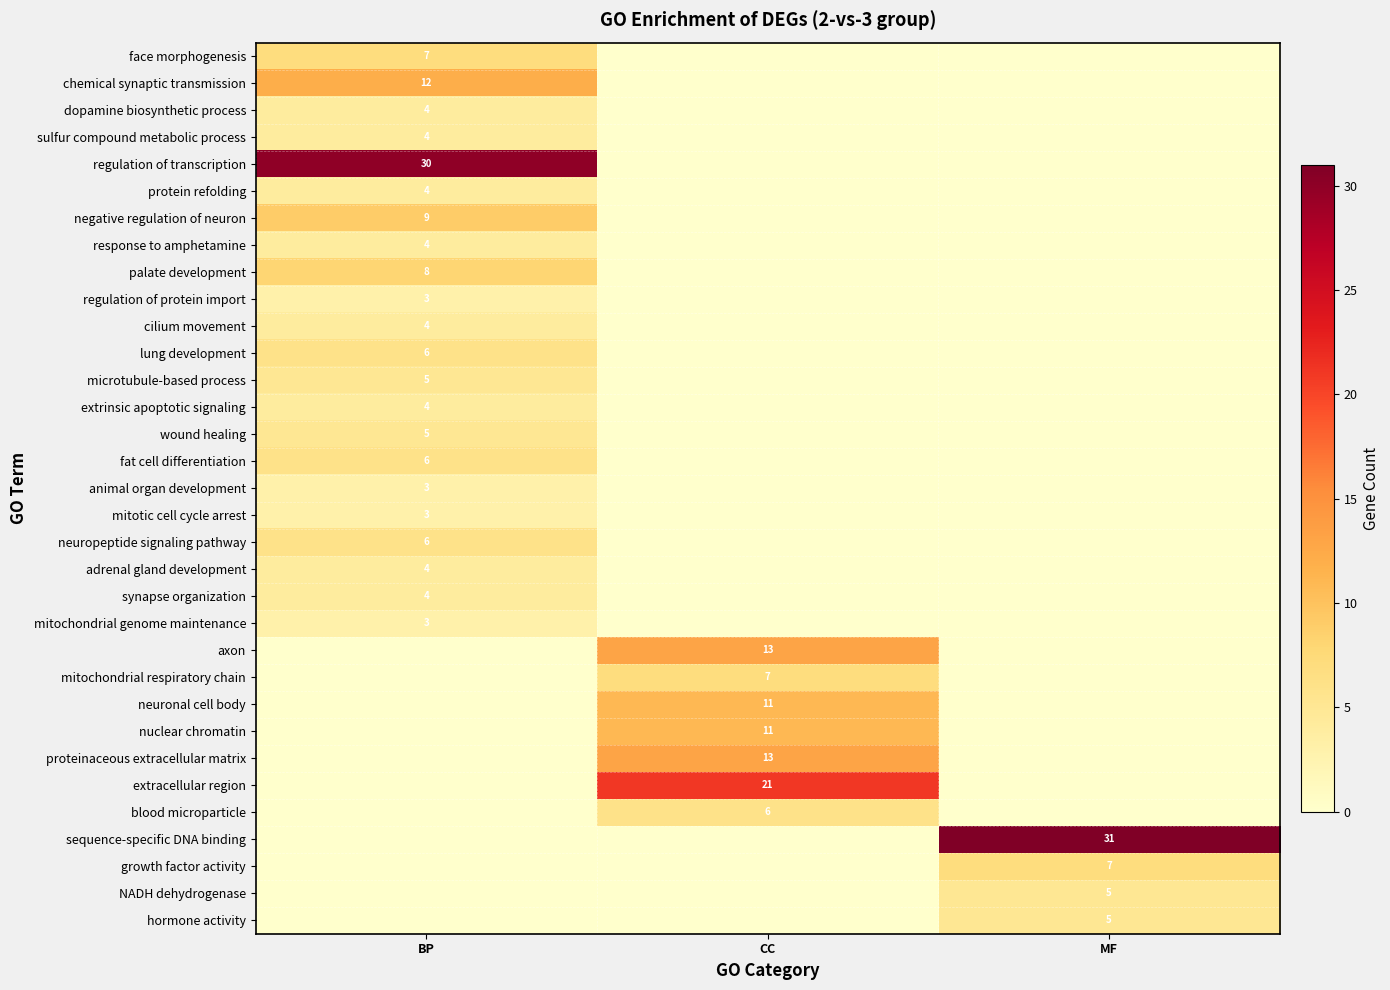

Which has a higher value, BP or CC?

BP